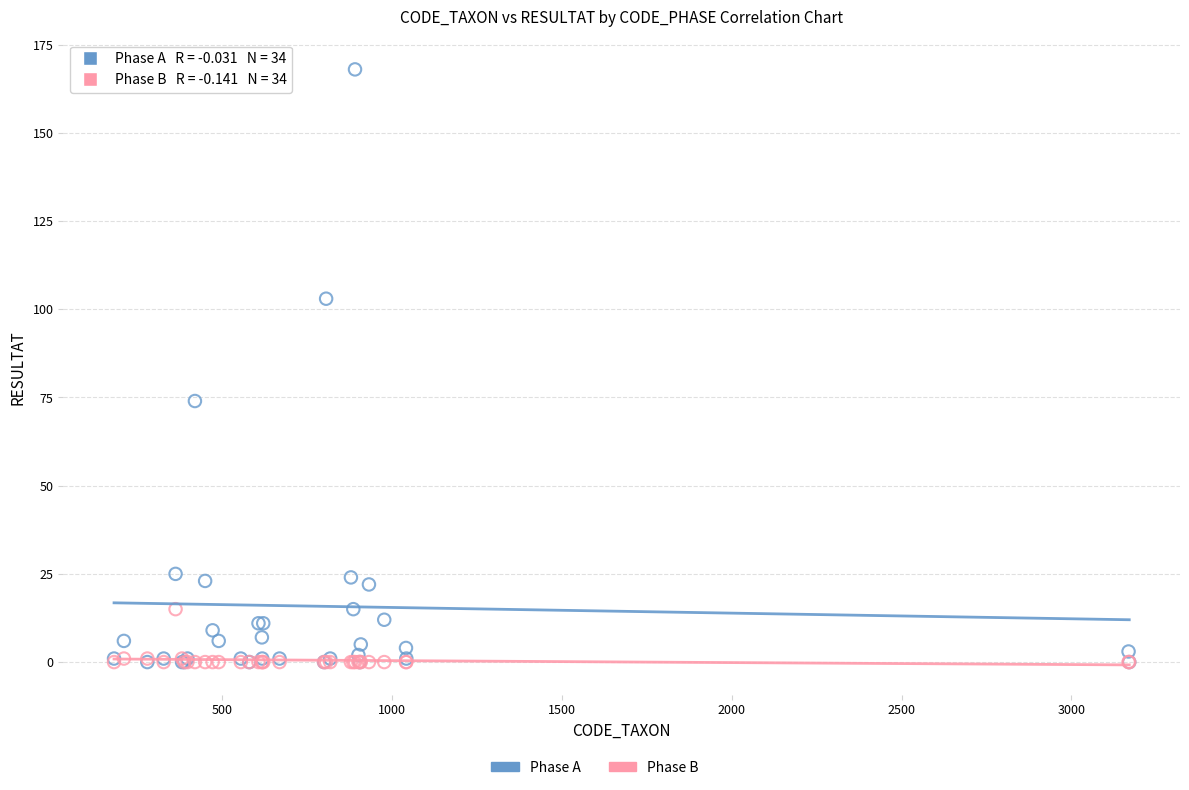

In the Phase A series, what Y value is closest to 84?

74